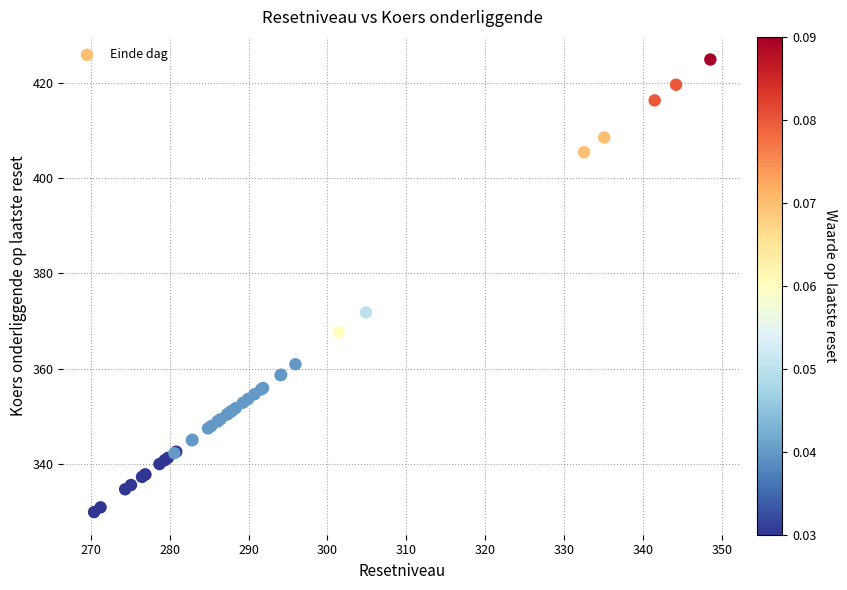

What Y value in the scatter plot is closest to 377?

371.8